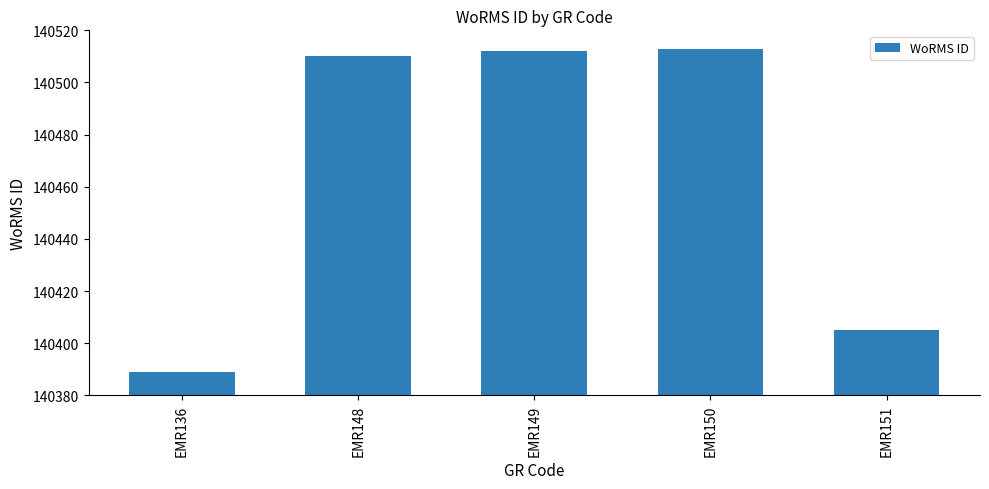

How many distinct data groups are displayed?

1